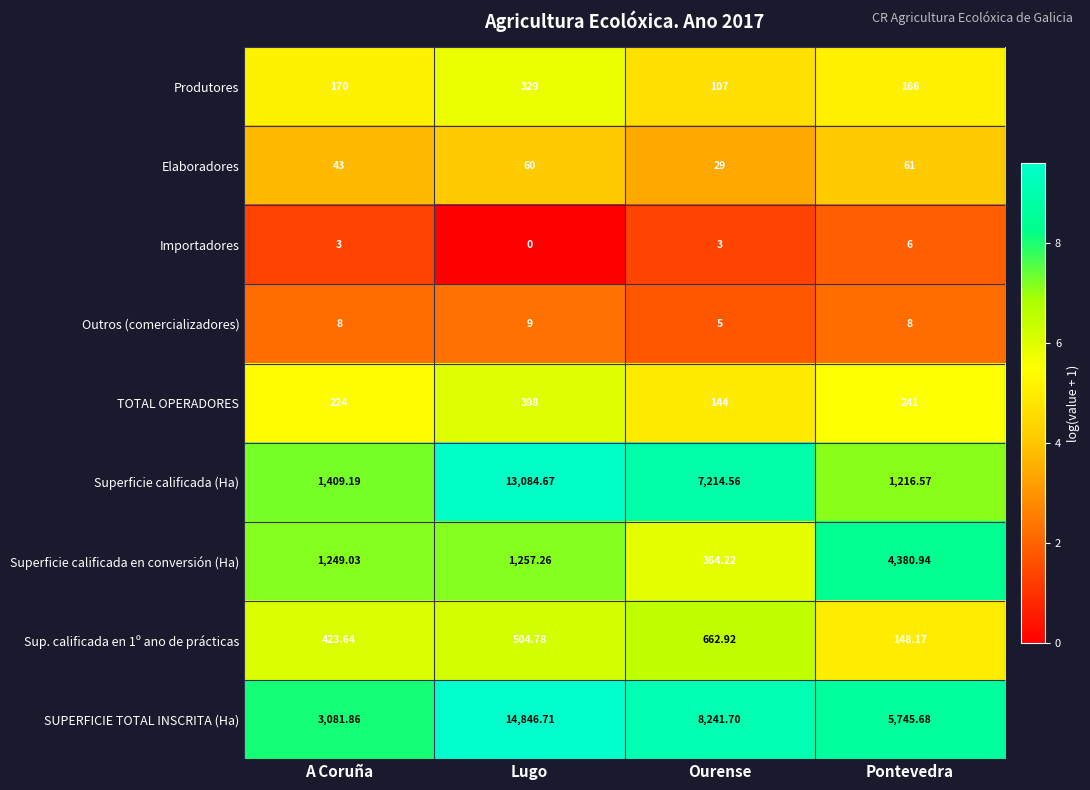

What is the greatest value displayed?

14846.7